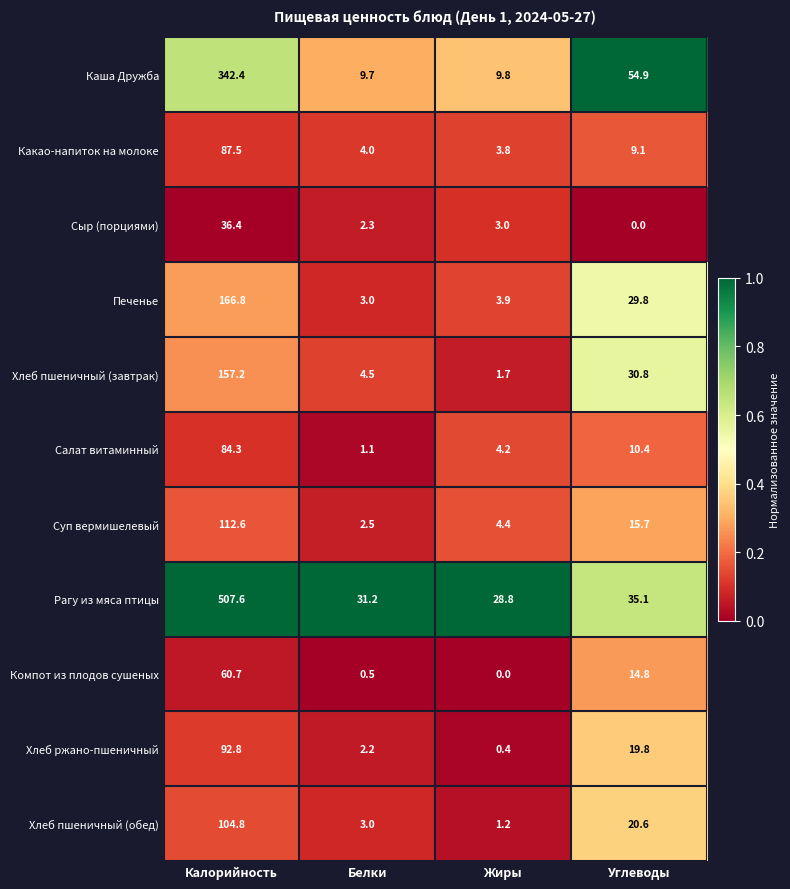

Between Жиры and Углеводы, which series saw the biggest shift?

Каша Дружба